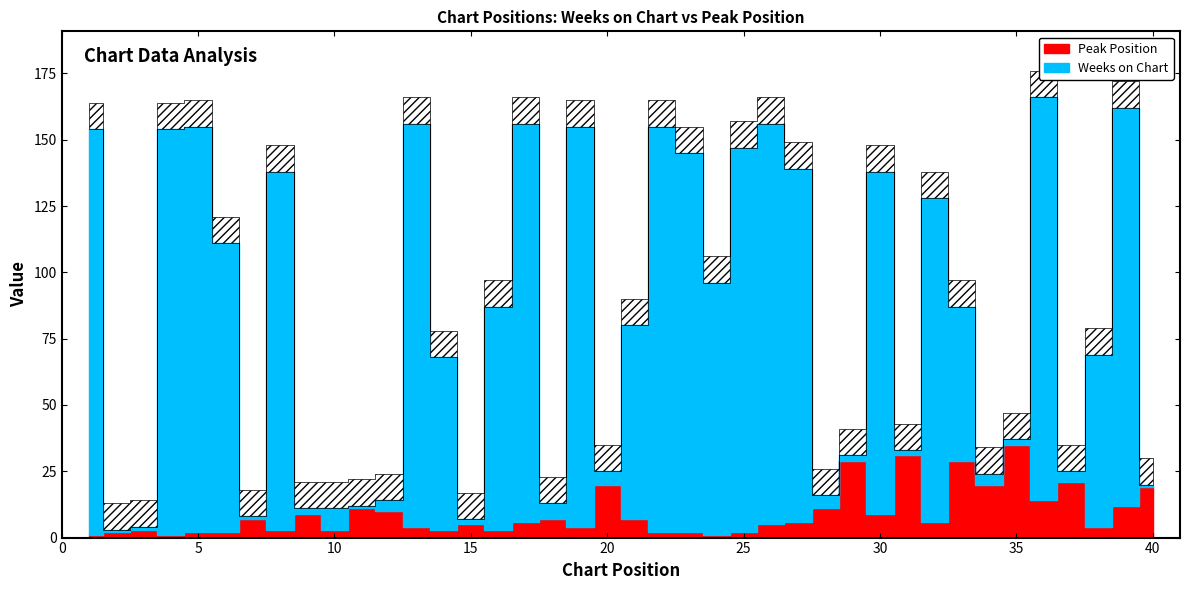

Reading right to left, transcribe all the data shown in this chart.

Weeks on Chart: 1	150	65	4	152	2	4	58	122	2	129	2	5	133	151	145	95	143	153	73	5	151	6	150	84	2	65	152	4	1	8	2	135	1	109	153	153	1	1	153
Peak Position: 19	12	4	21	14	35	20	29	6	31	9	29	11	6	5	2	1	2	2	7	20	4	7	6	3	5	3	4	10	11	3	9	3	7	2	2	1	3	2	1